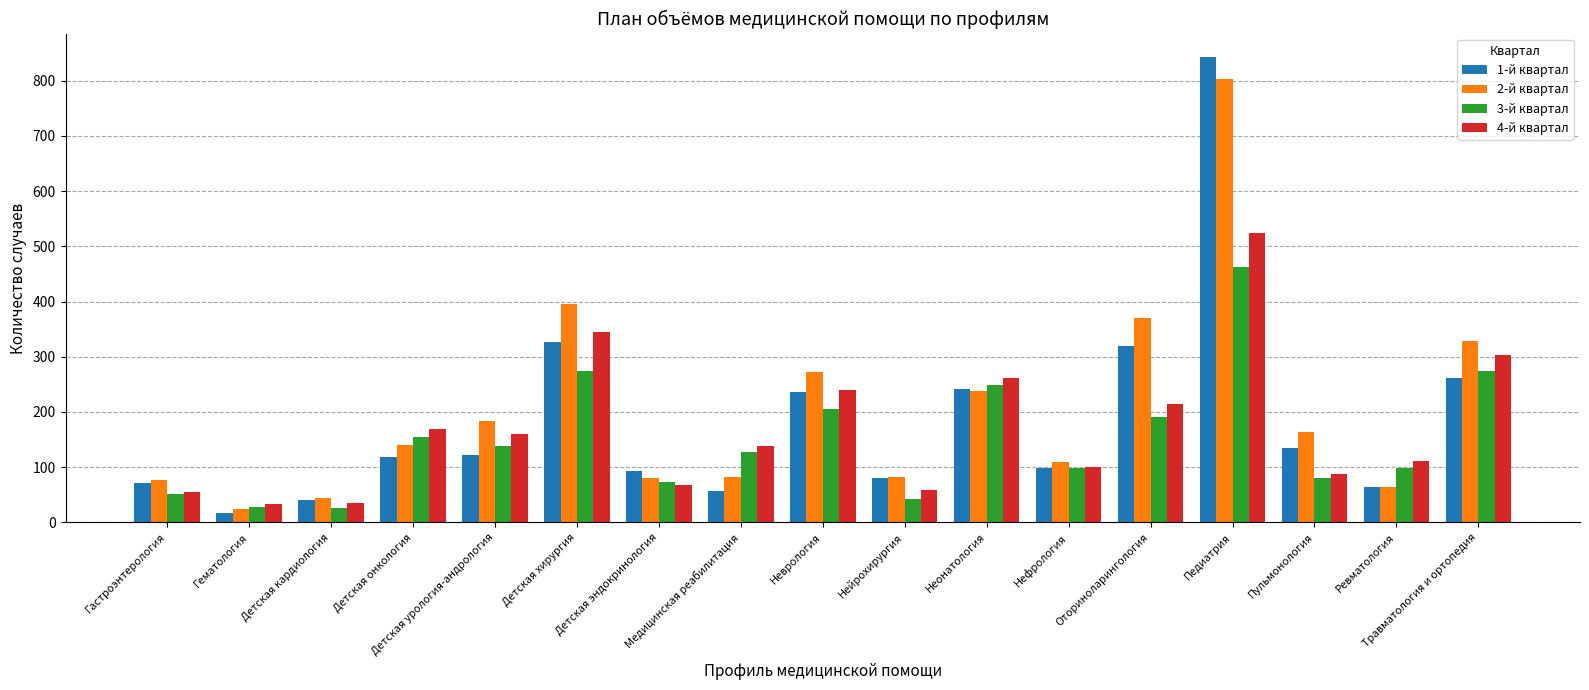

How many groups of bars are there?

17